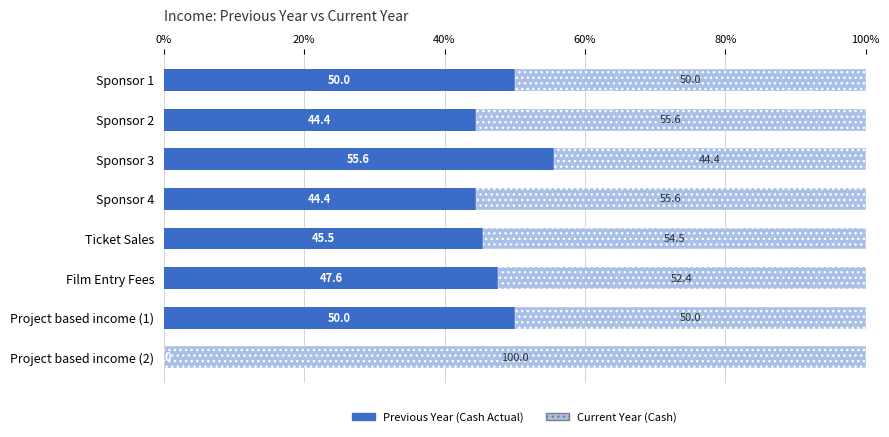

Which category has the highest value in the Previous Year (Cash Actual) series?

Sponsor 3